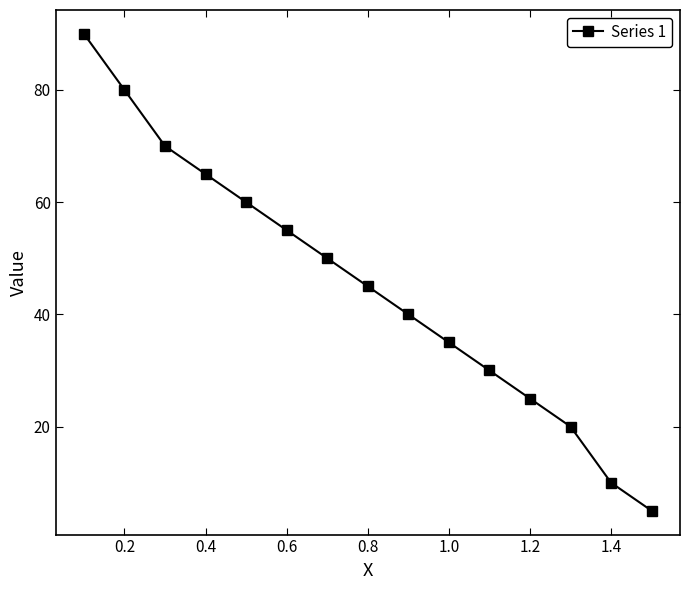

Reading left to right, list all the values displayed in this chart.

90	80	70	65	60	55	50	45	40	35	30	25	20	10	5